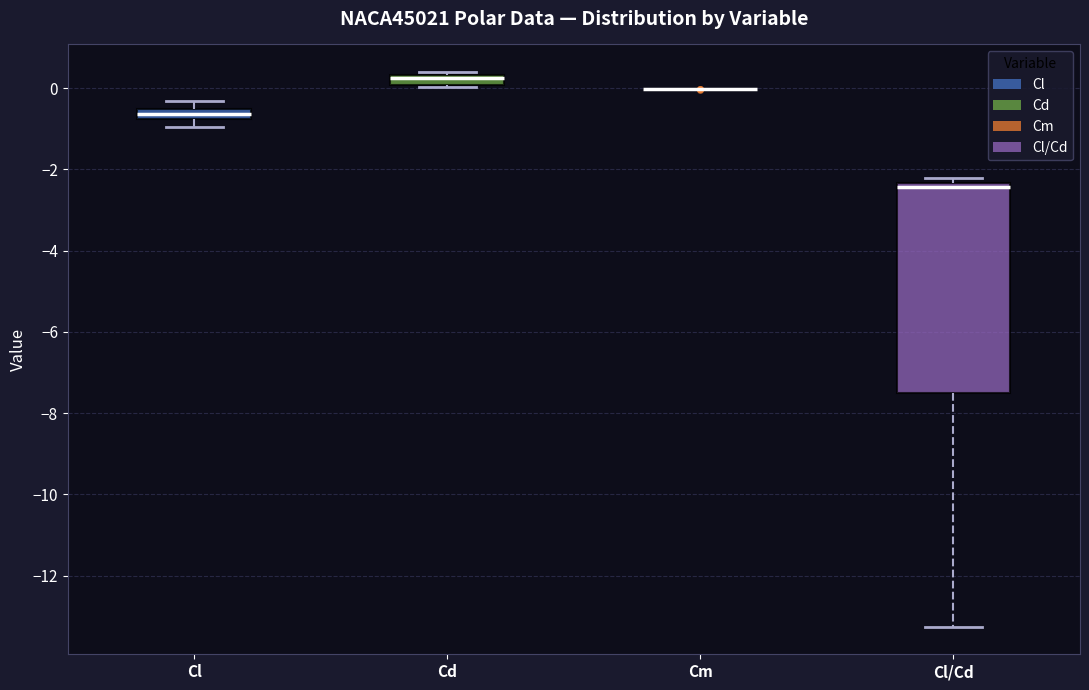

Comparing the boxes themselves (not the whiskers), which one is the tallest?

Cl/Cd